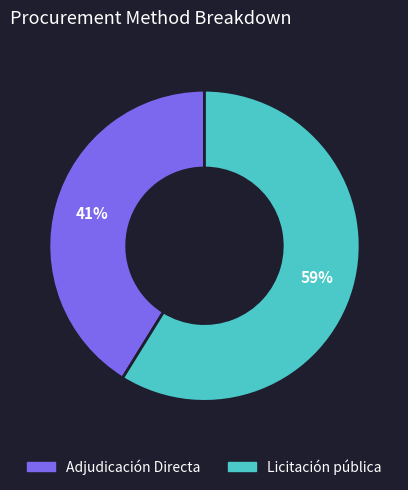

True or false: Adjudicación Directa accounts for 51% of the total.

False